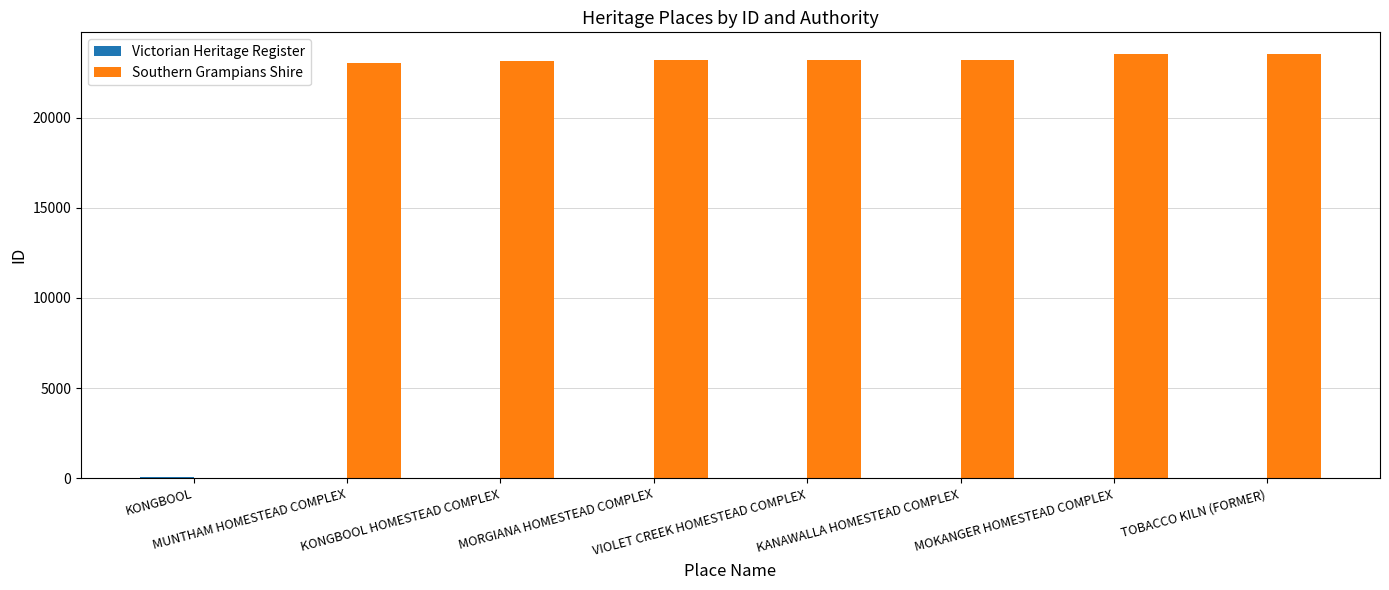

What is the minimum value for Southern Grampians Shire?

23040